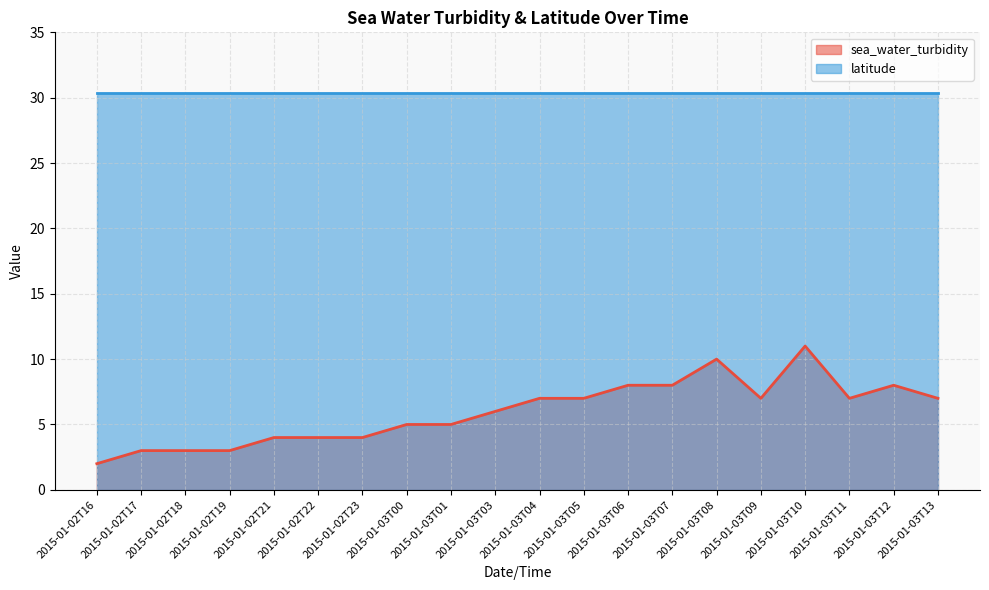

What is the change in value from 2015-01-02T17 to 2015-01-03T00?

+2